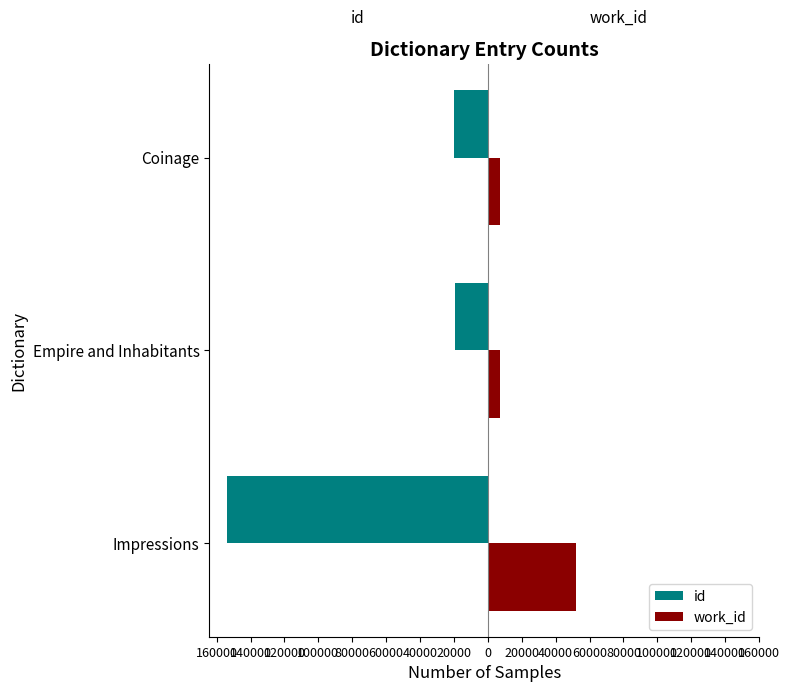

What is the average value of the id series?

-64293